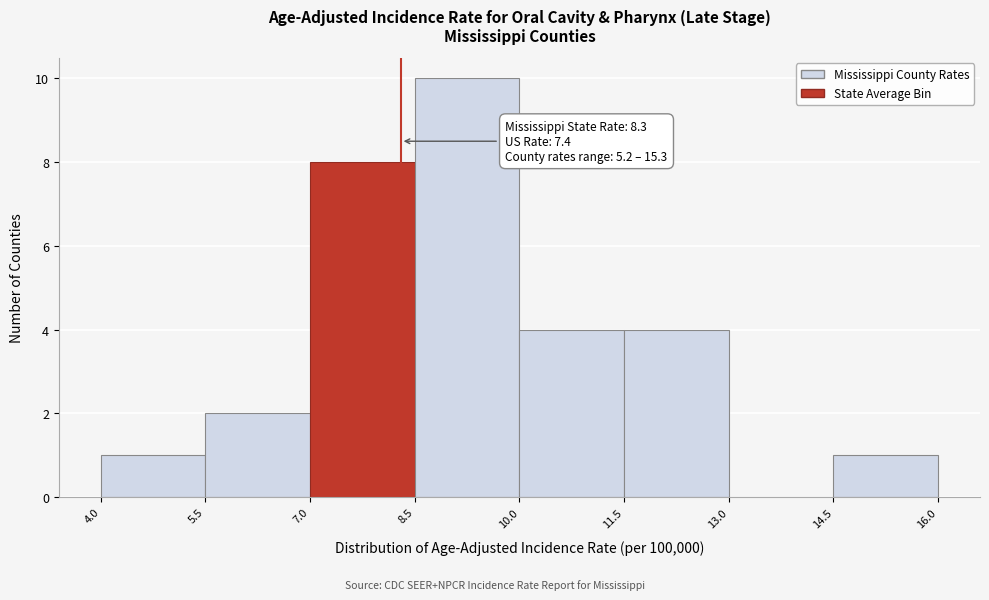

Which range on the x-axis has the tallest bar?

8.5 to 10.0